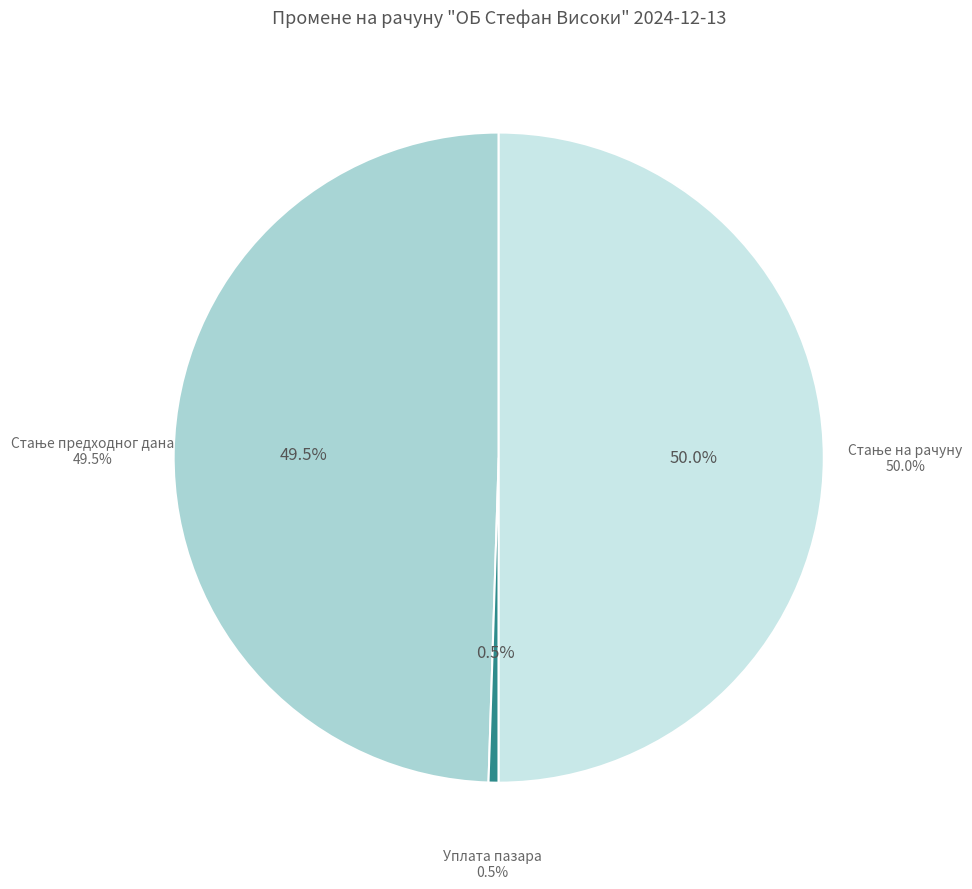

To the nearest percent, what is the combined percentage of Уплата пазара and Стање на рачуну?

51%